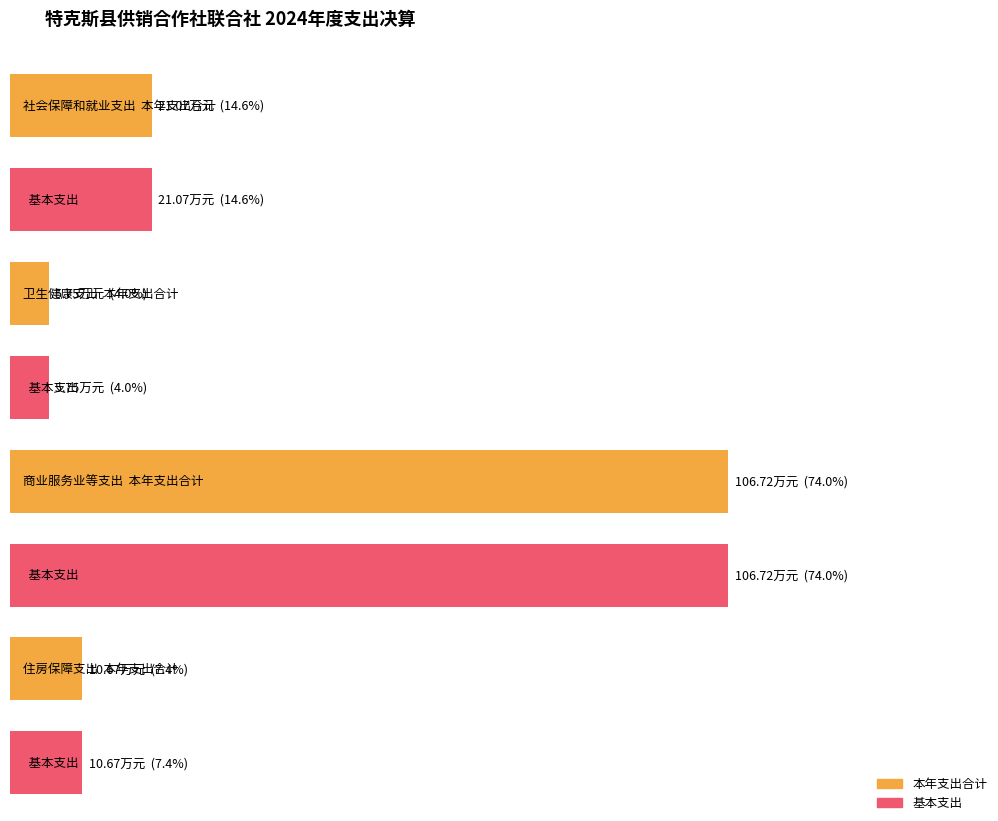

Does the chart contain any negative values?

No